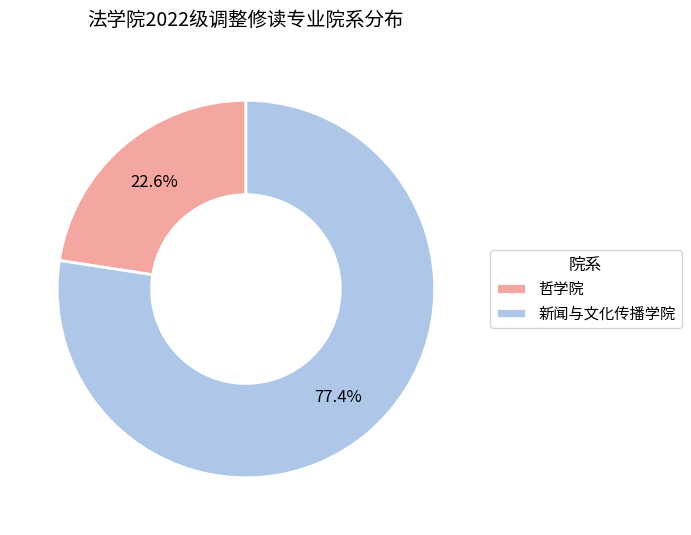

Combined, what portion of the pie is 新闻与文化传播学院 and 哲学院?

100.0%